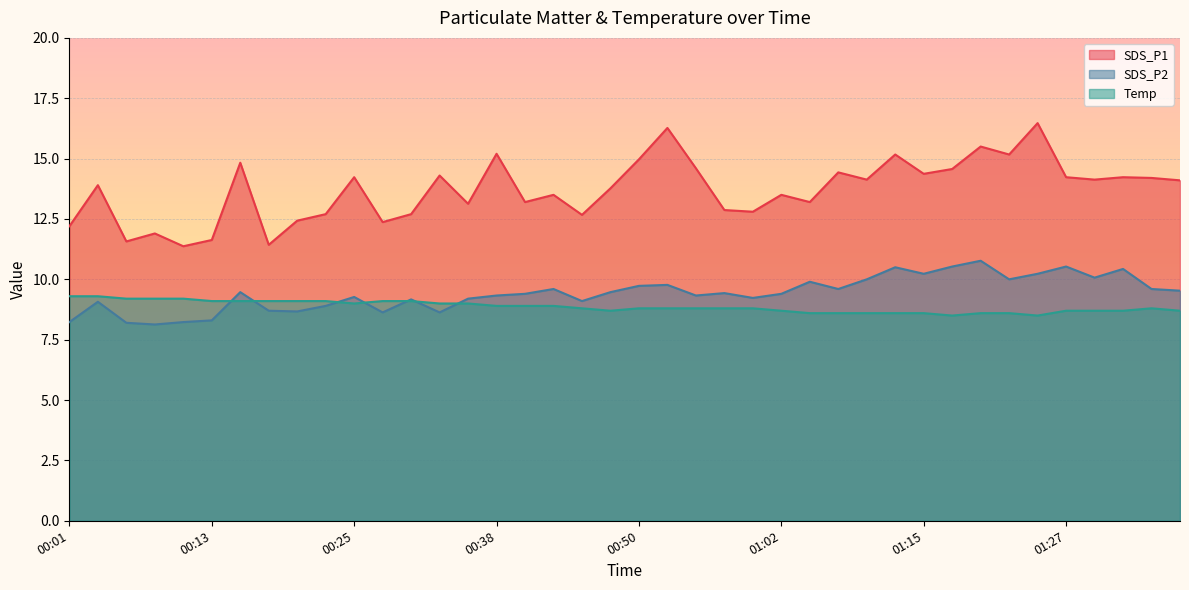

The Temp series shows 15.6 at 01:37. True or false?

False